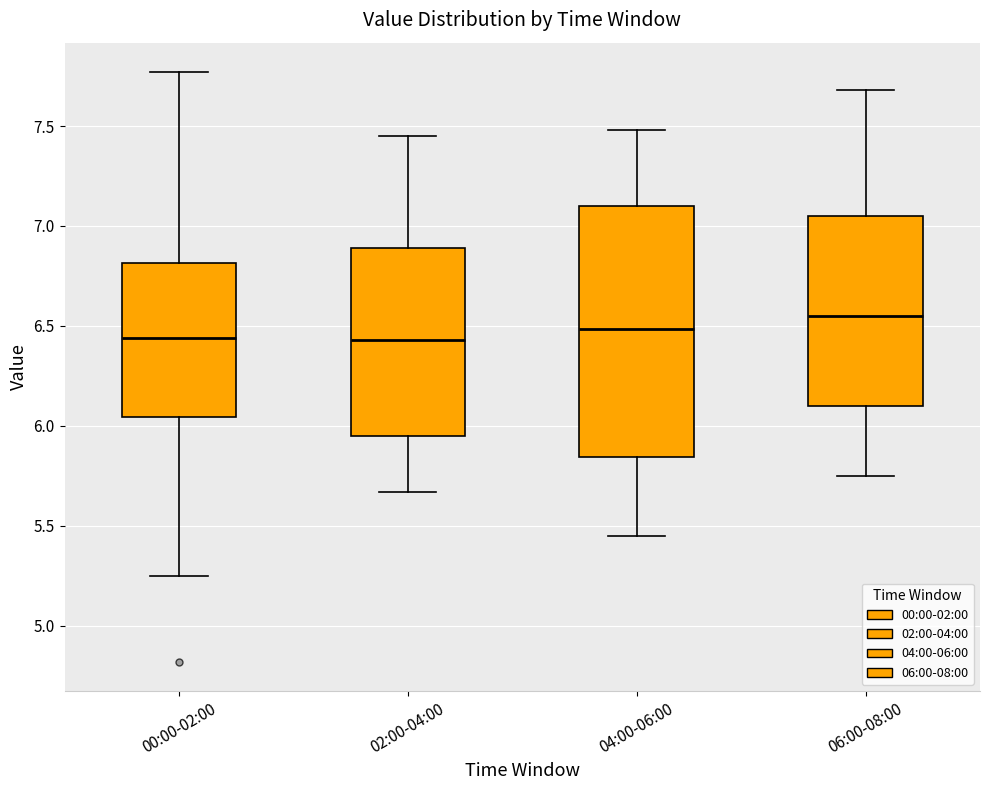

Reading left to right, transcribe this box plot: for each box, give where its median line is, the range the box spans, and where its two whiskers end, as read against the y-axis. The values are not printed on the chart, so give them approximately, as read against the axis.

00:00-02:00: median 6.45, box 6.05 to 6.80, whiskers 5.25 to 7.75
02:00-04:00: median 6.45, box 5.95 to 6.90, whiskers 5.65 to 7.45
04:00-06:00: median 6.50, box 5.85 to 7.10, whiskers 5.45 to 7.50
06:00-08:00: median 6.55, box 6.10 to 7.05, whiskers 5.75 to 7.70